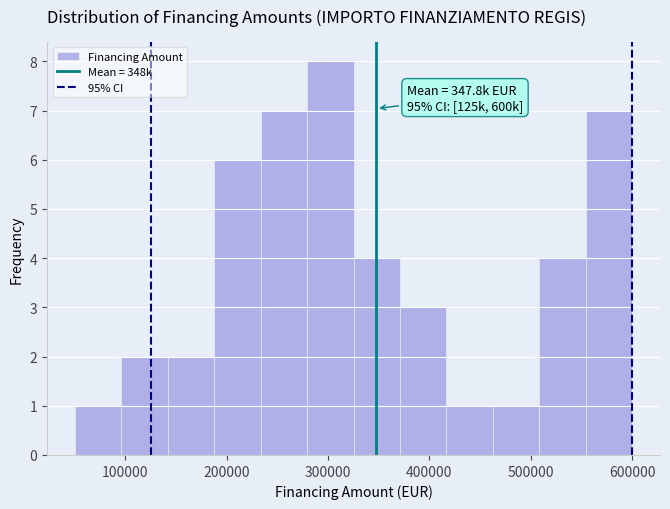

Which range on the x-axis has the tallest bar?

280000 to 330000